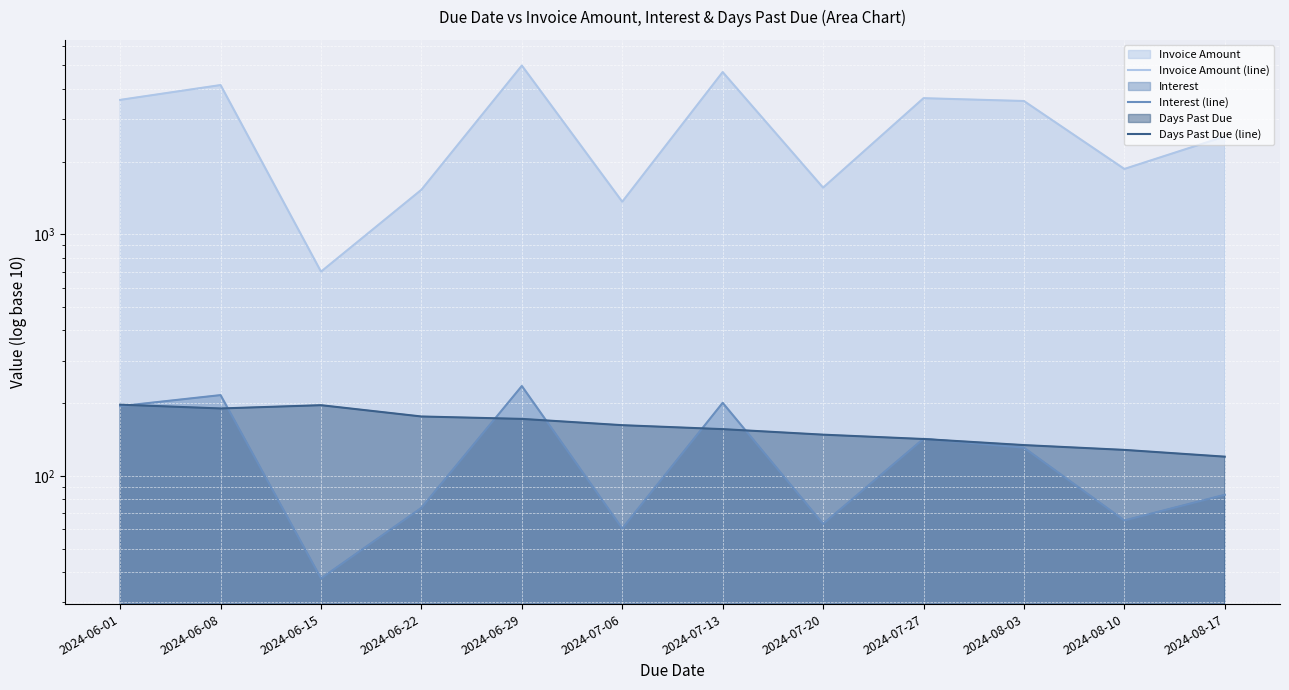

What is the difference between the maximum and second lowest values in the Interest (line) series?

174.8